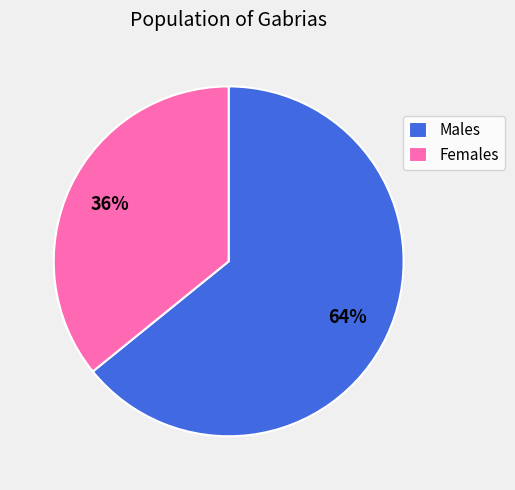

Count the number of slices in the pie.

2